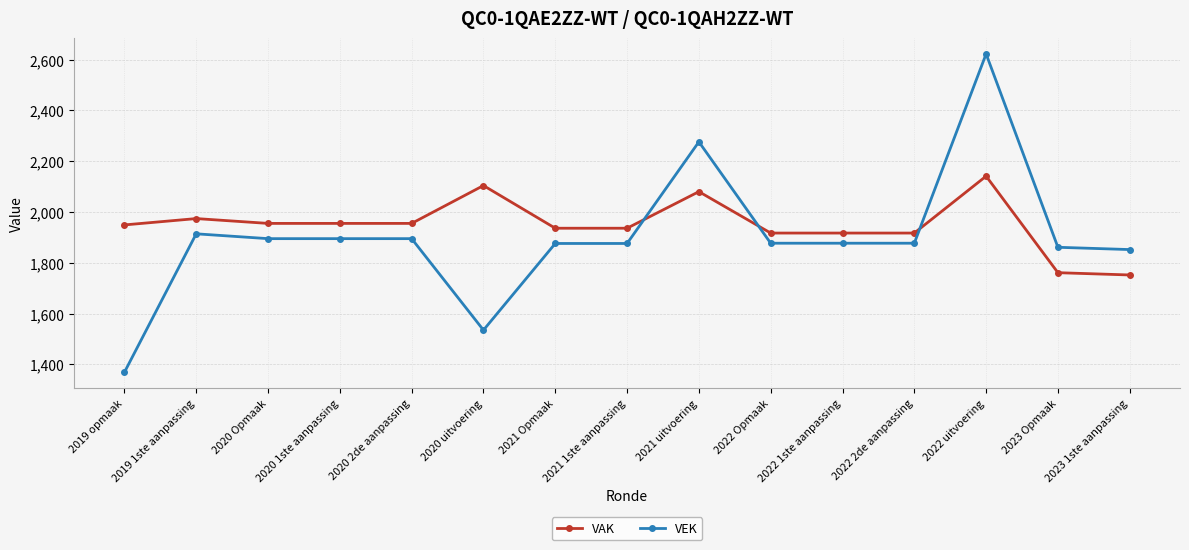

Where do VEK and VAK first cross each other?

2021 1ste aanpassing and 2021 uitvoering